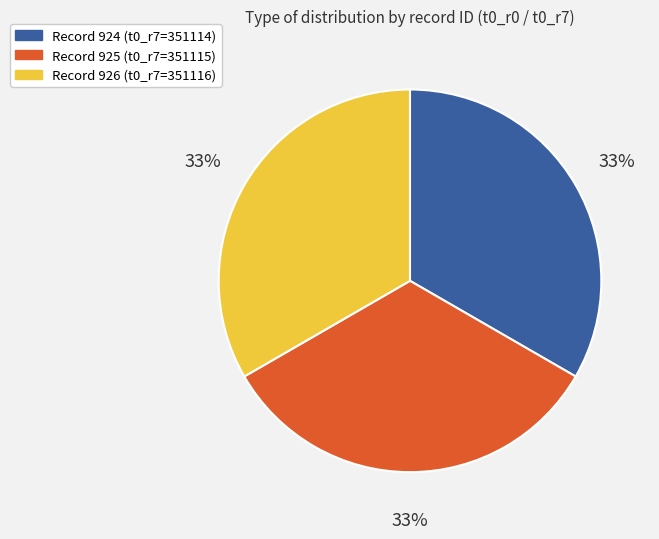

How many slices are in this pie chart?

3